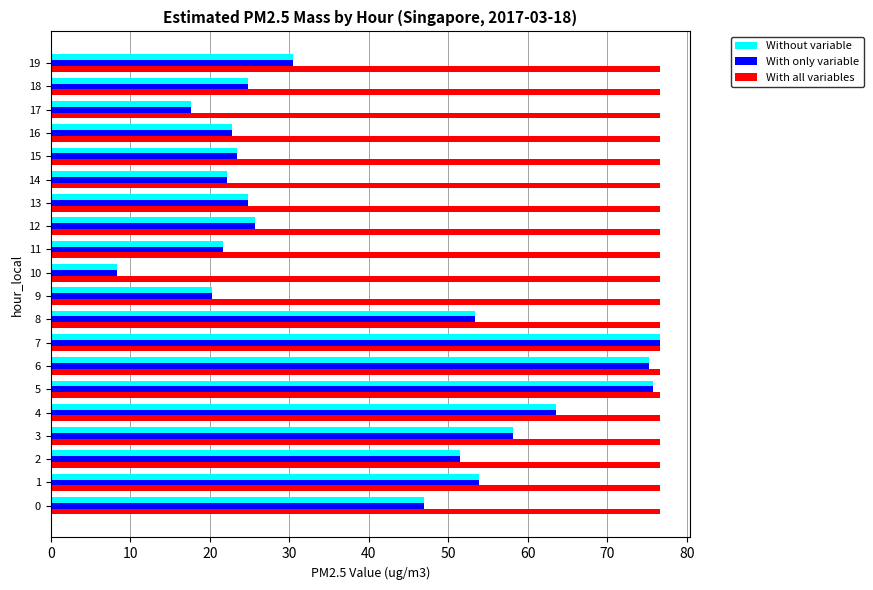

What are all the series names shown in the legend?

Without variable, With only variable, With all variables